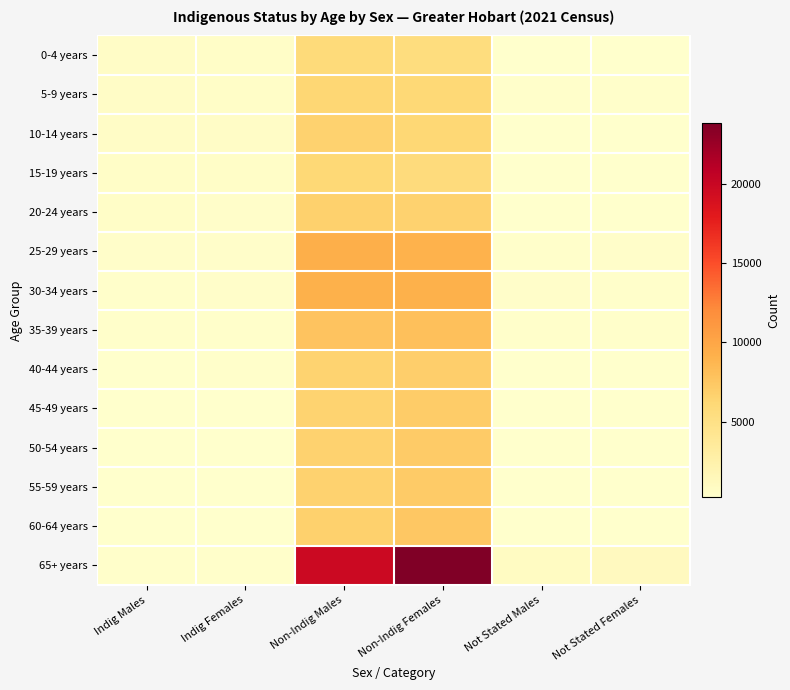

Which label corresponds to the smallest value in the chart?

Indig Males